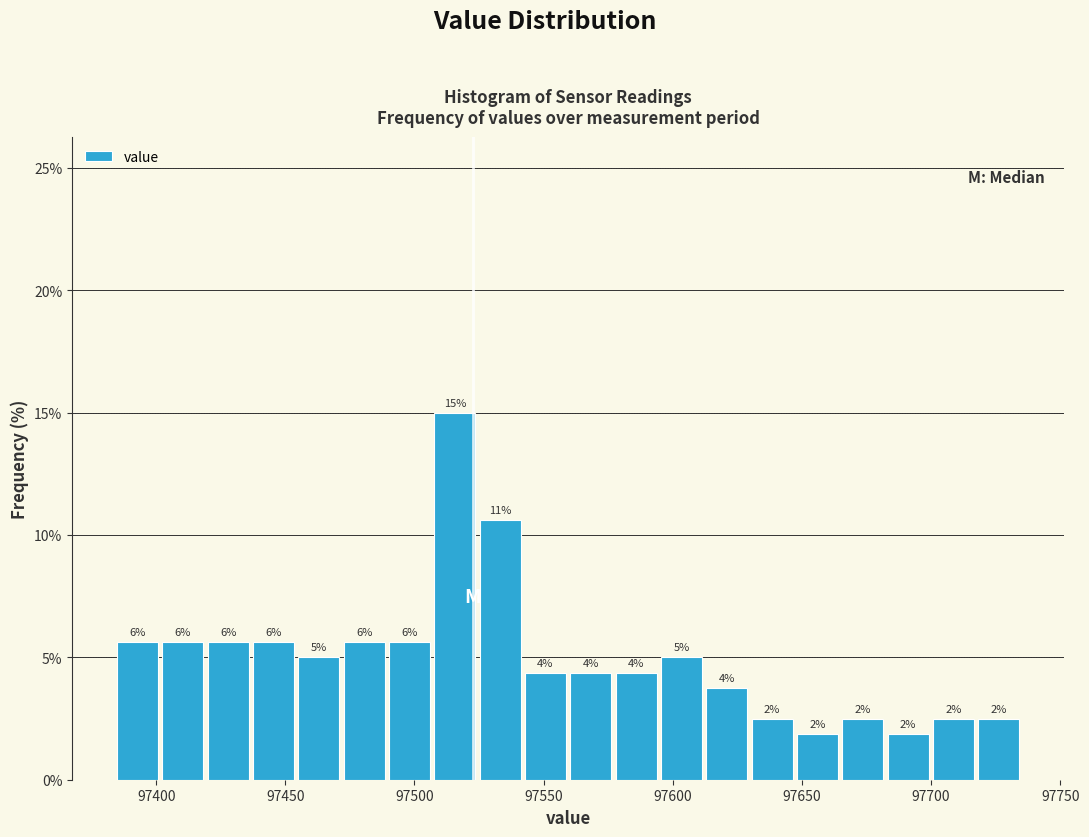

Around what value on the x-axis is the tallest bar? Give the approximate position of its centre, as read against the axis.

97515